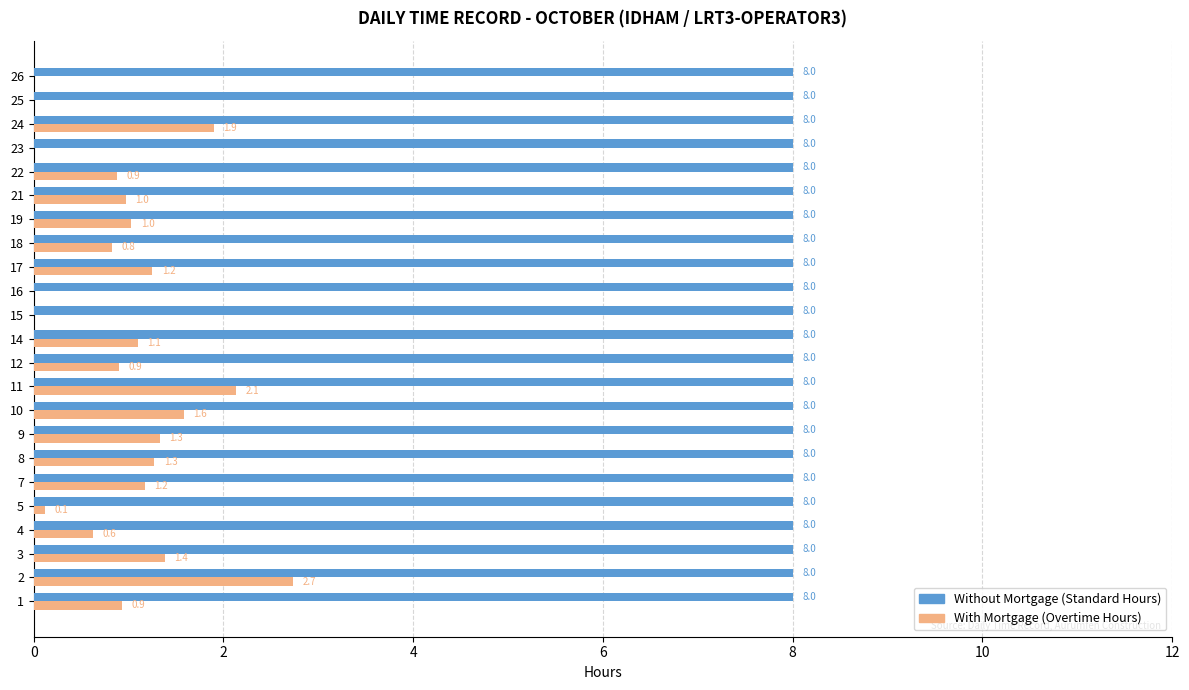

What is the greatest value displayed?

8.0